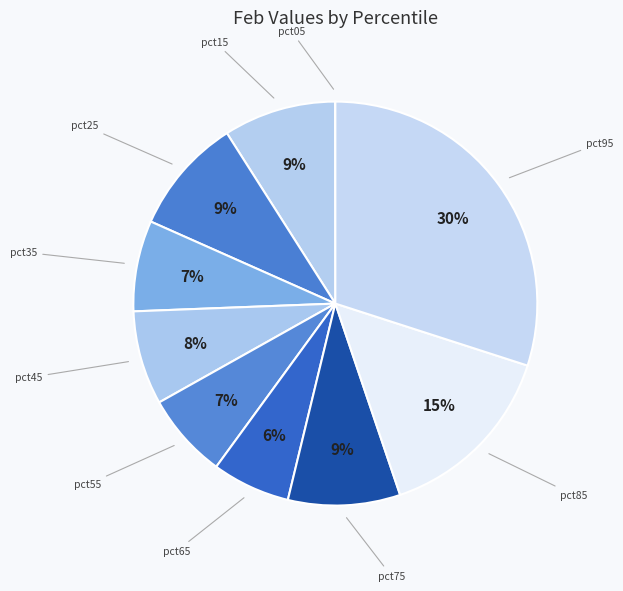

Which slice is the smallest?

pct05